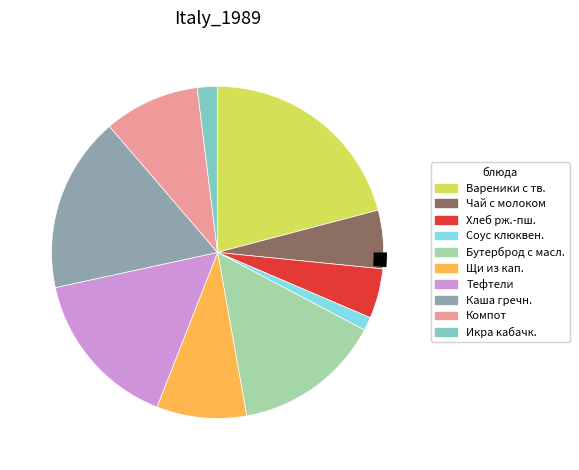

Is it true that Компот из смеси сухофруктов is 9% of the pie?

True